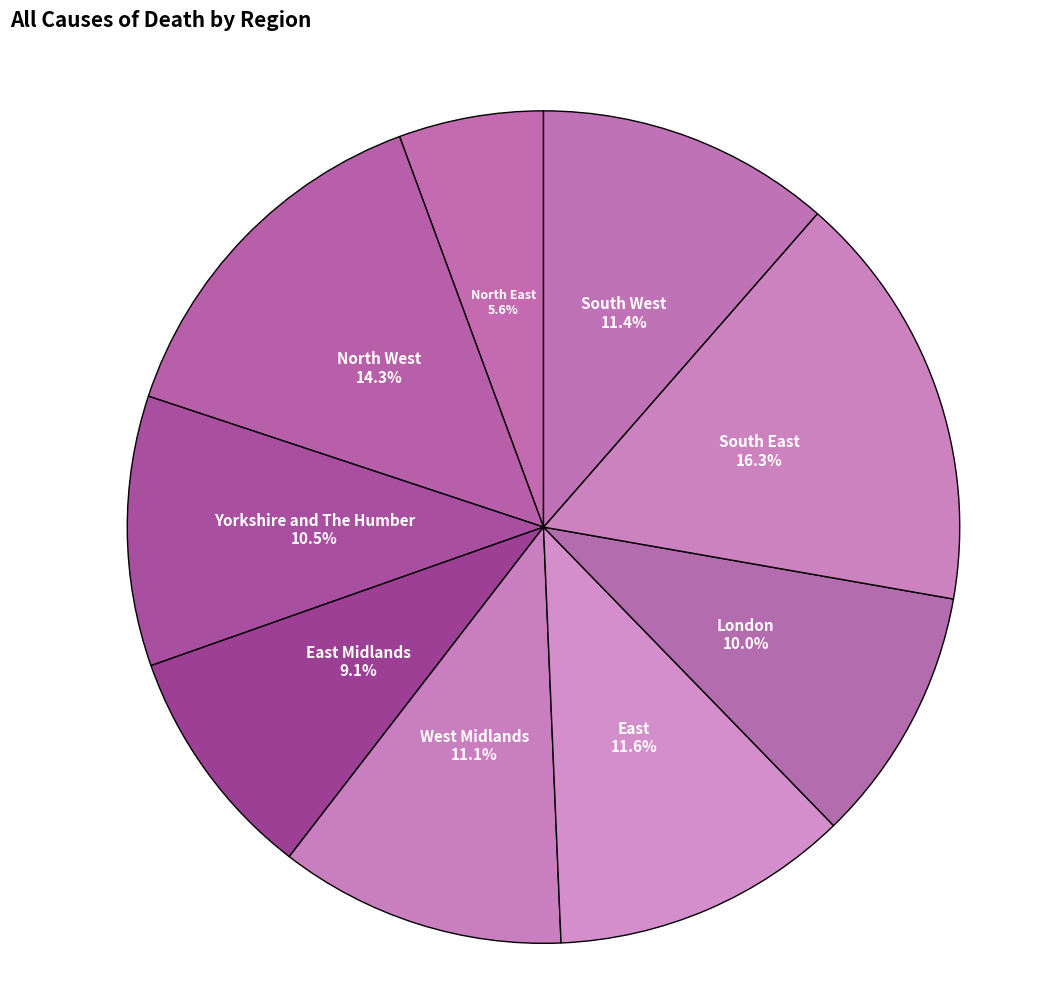

To the nearest percent, what percentage of the pie is East Midlands?

9%